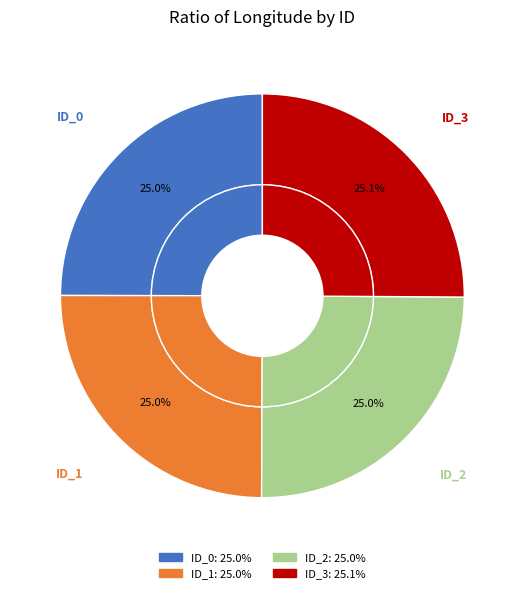

To the nearest percent, what portion does ID_0 represent?

25%